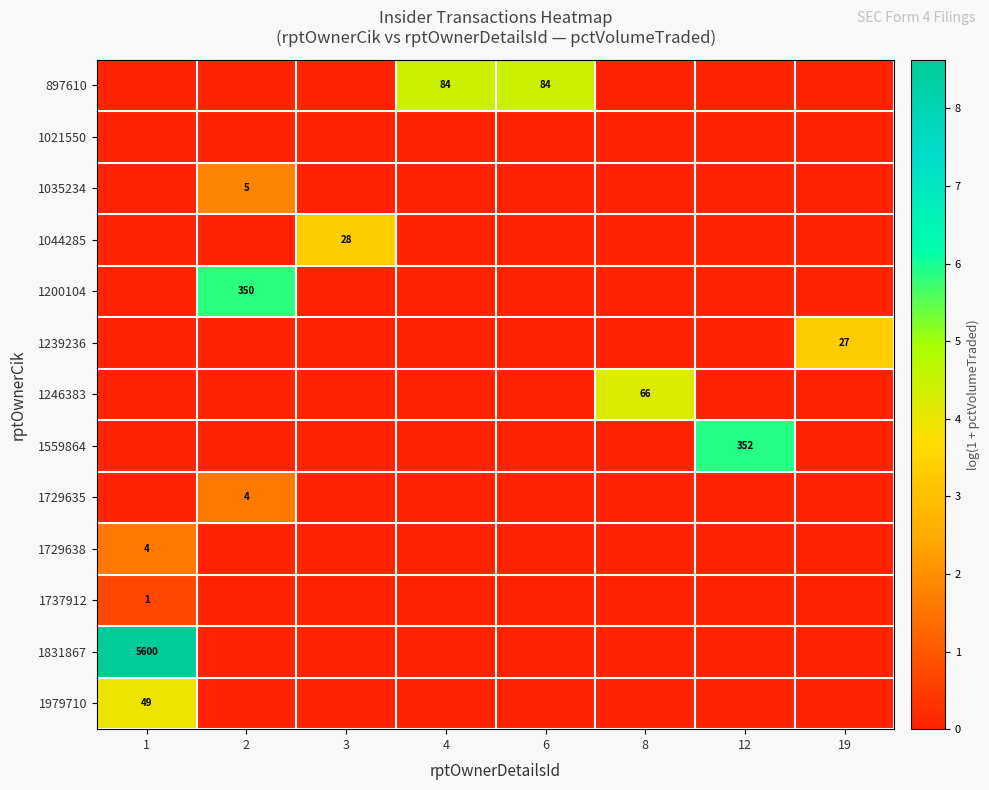

Is it true that 1035234 equals 0.8 at 4?

False